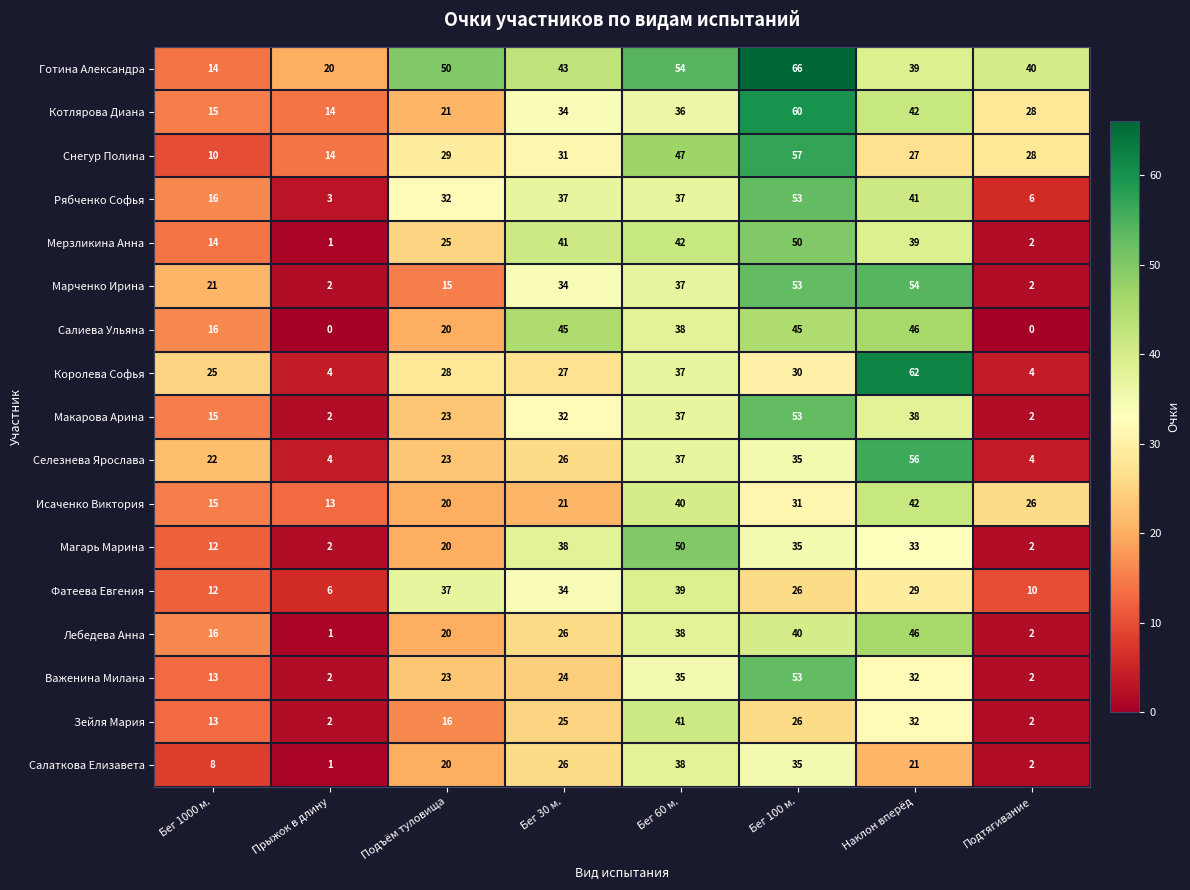

How many data points does each series have?

8